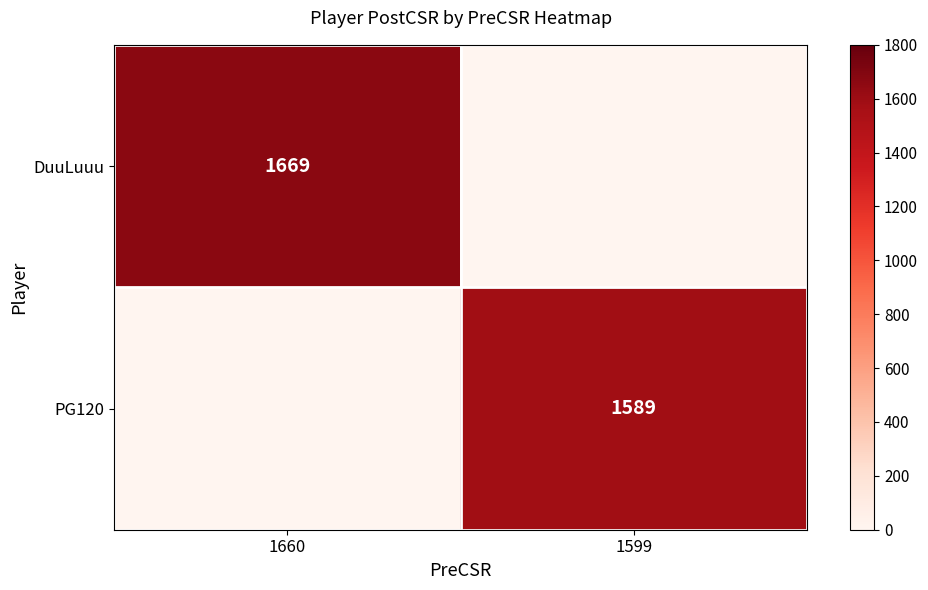

The value of PG120 at 1599 is 397. True or false?

False